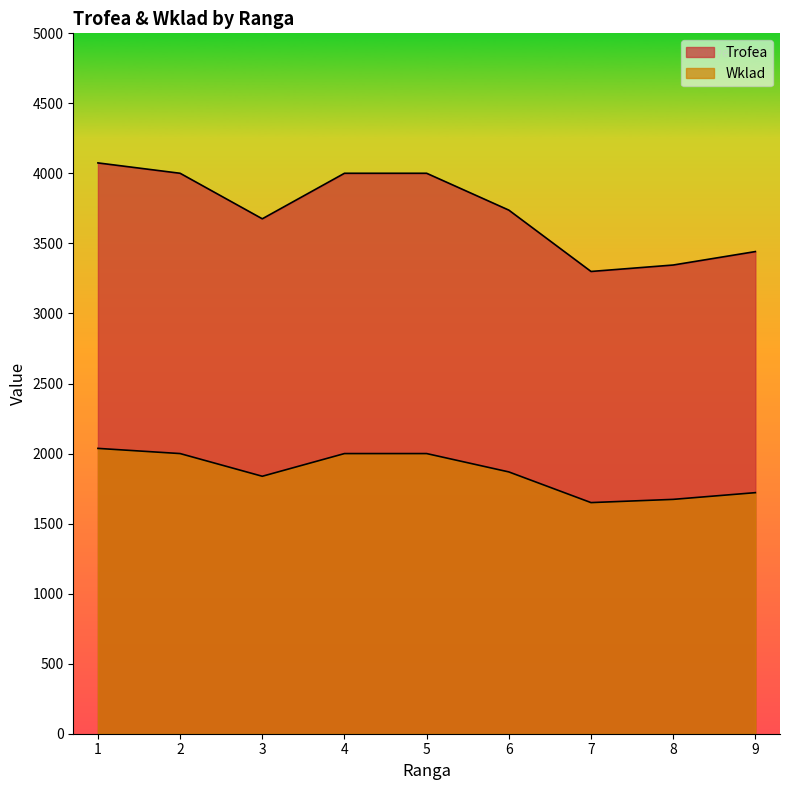

Which category has the lowest value across all series?

7